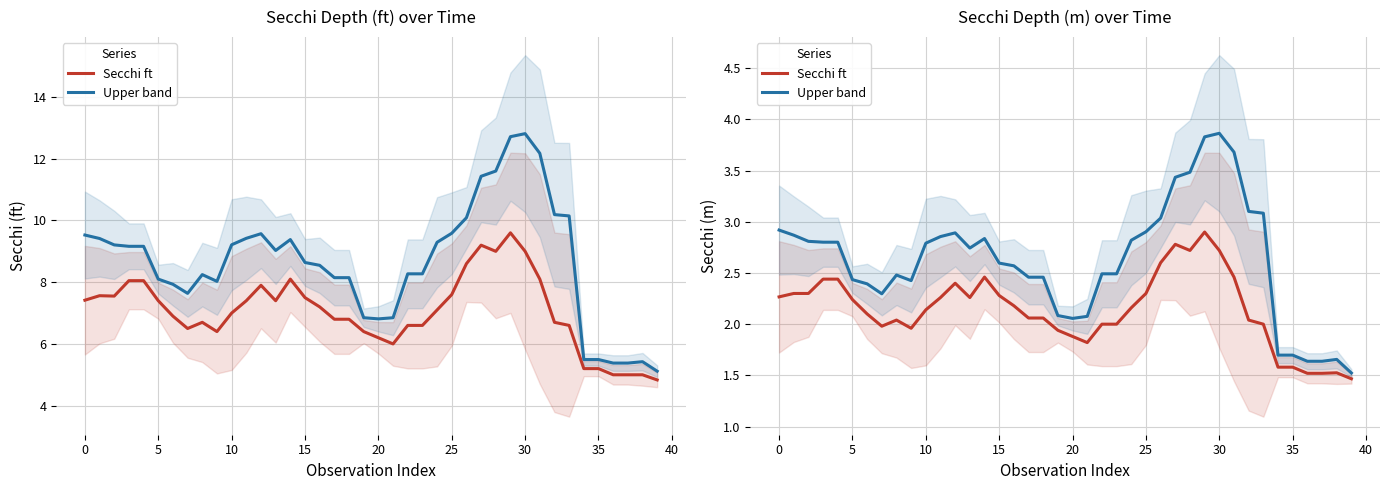

Which series changed the most between 25 and 21?

Upper band